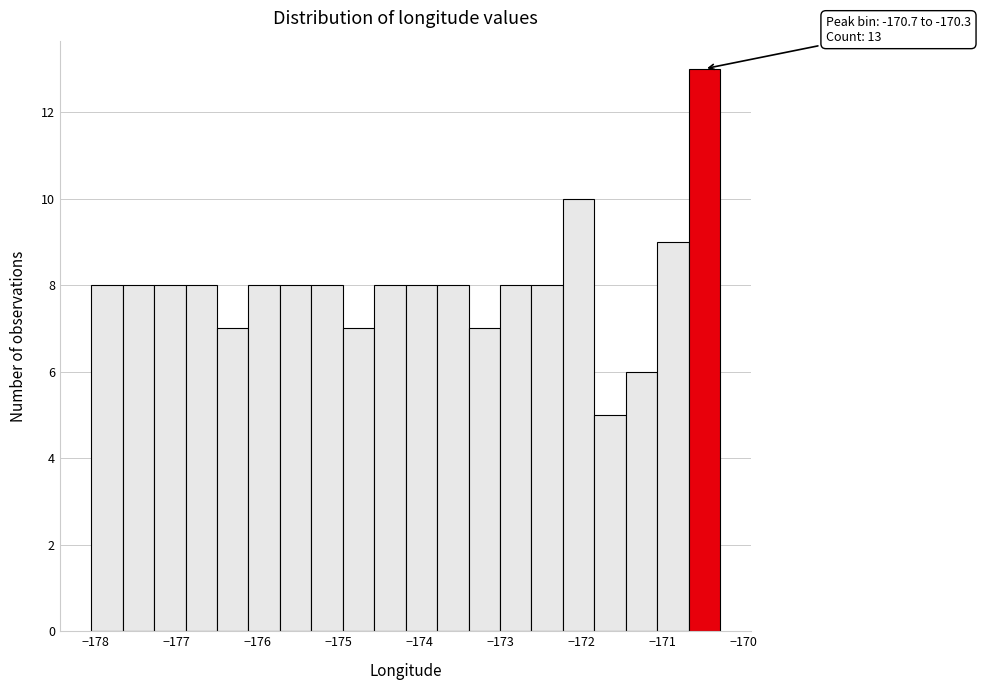

Read against the x-axis, roughly where is the centre of the tallest bar?

-170.5